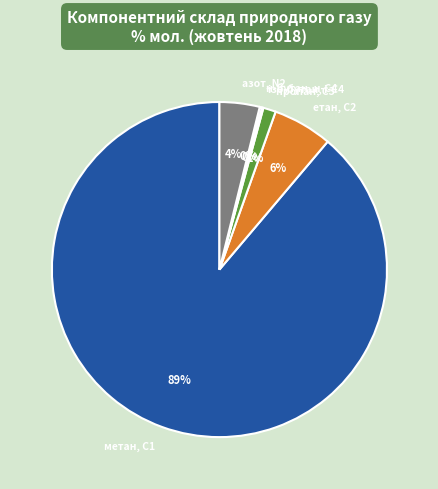

To the nearest percent, what is the difference between the метан, С1 and етан, С2 slice percentages?

83%